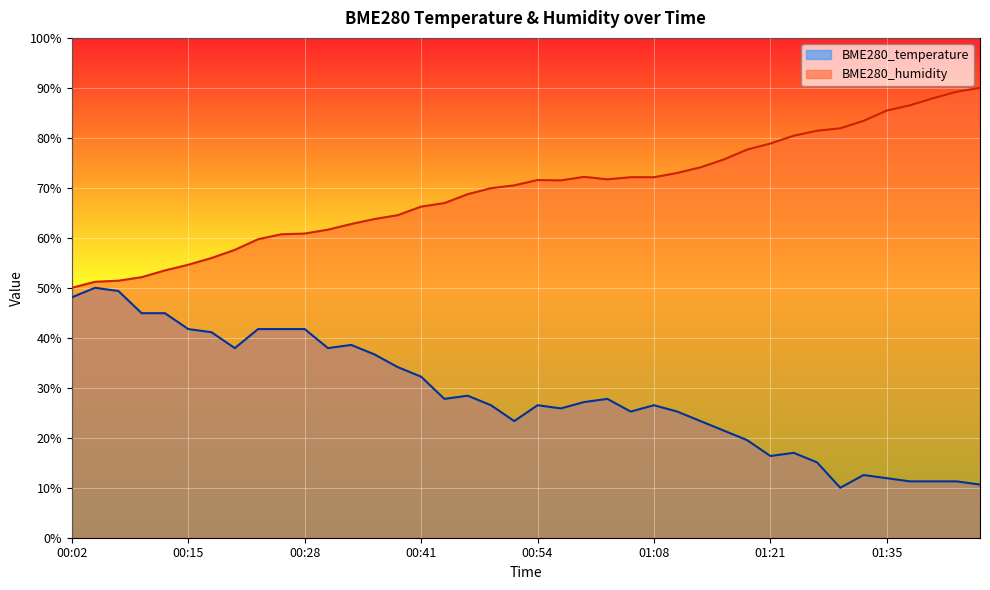

How many lines are shown in the chart?

2